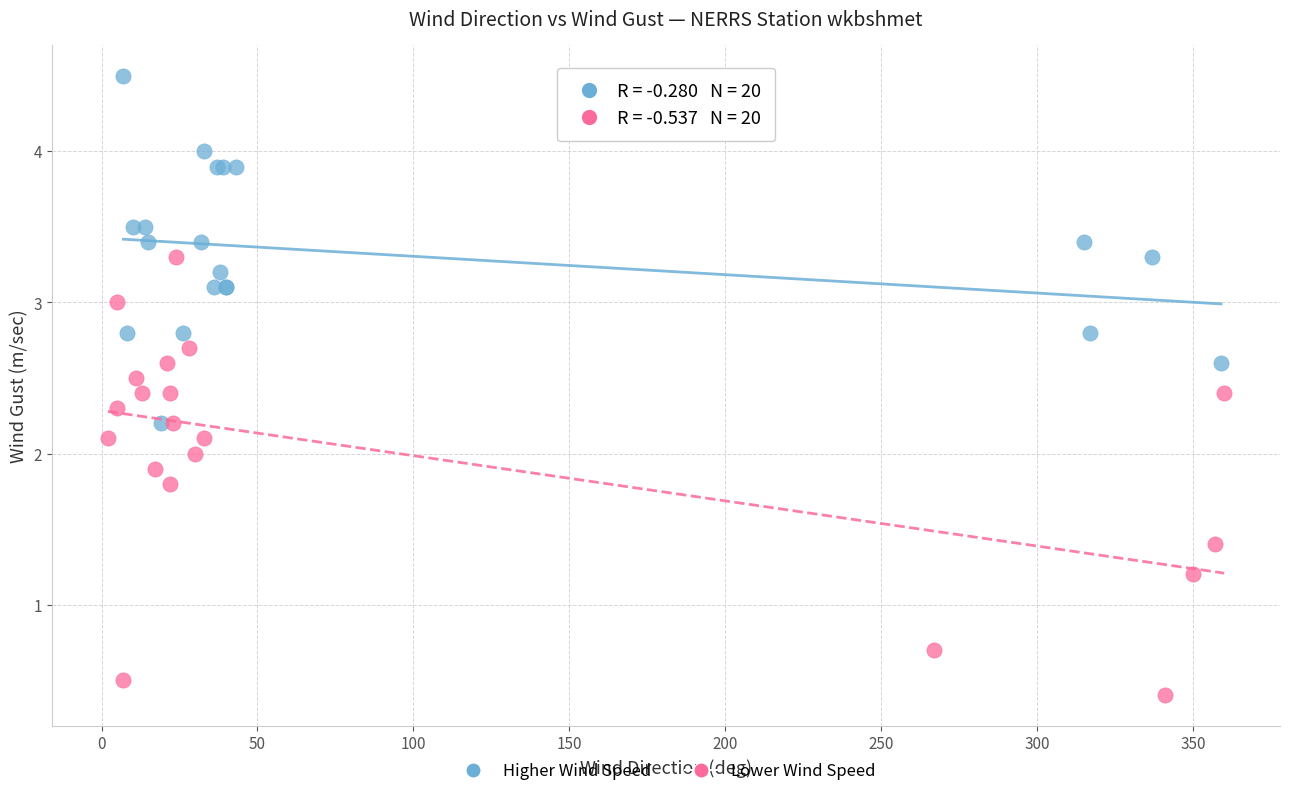

Which series has the widest spread of Y values?

Lower Wind Speed